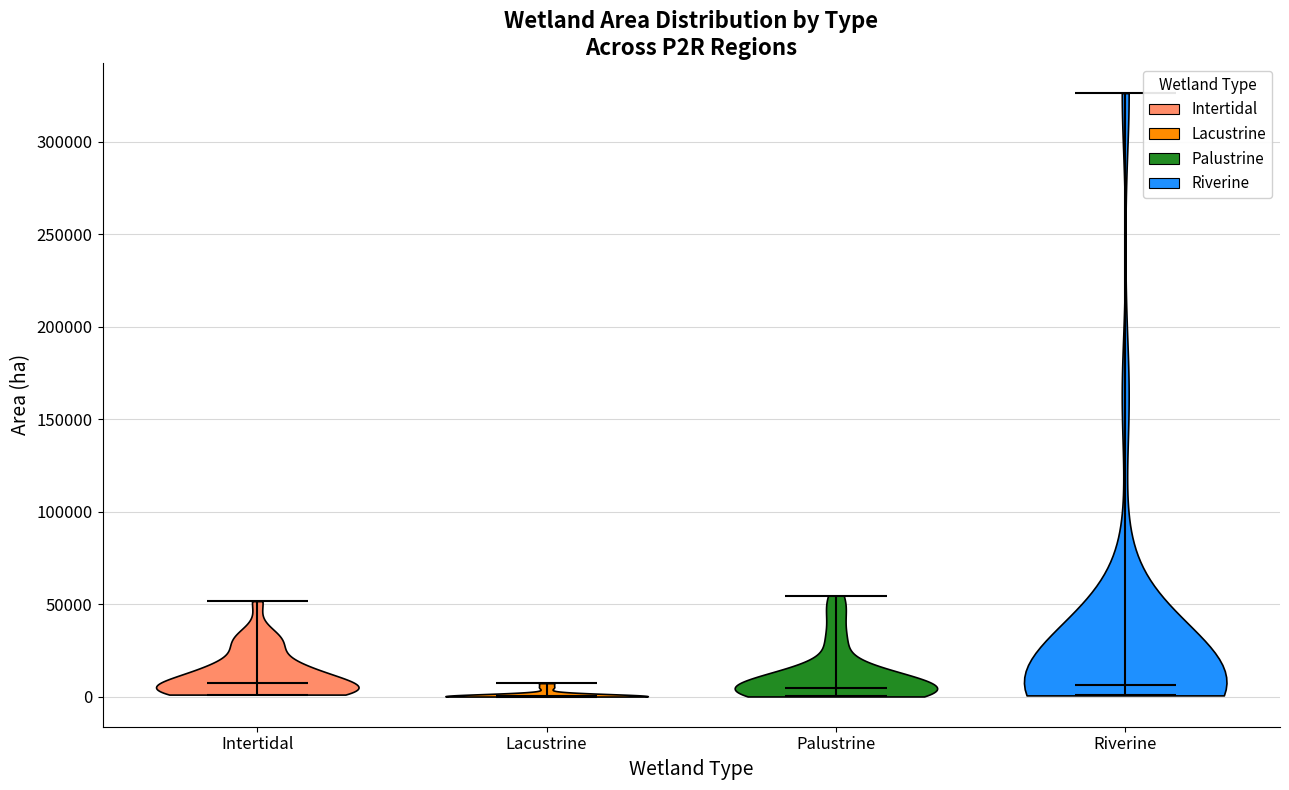

Reading left to right, read every violin against the y-axis: where its median line is, and the lowest and highest points it reaches. The values are not printed on the chart, so give them approximately, as read against the axis.

Intertidal: median line 5000, lowest point 0, highest point 50000
Lacustrine: median line 0, lowest point 0, highest point 5000
Palustrine: median line 5000, lowest point 0, highest point 55000
Riverine: median line 5000, lowest point 0, highest point 325000